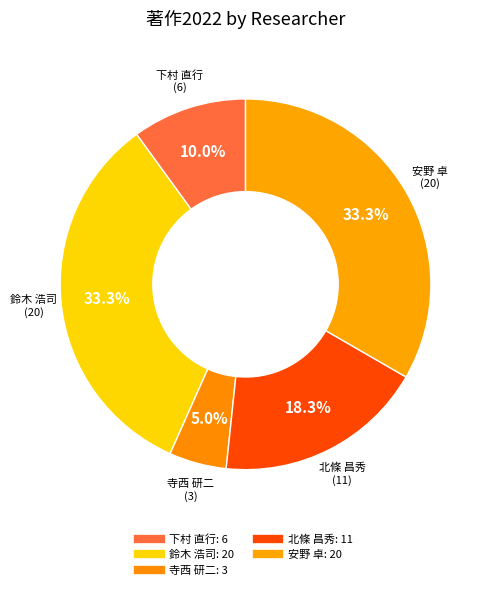

Does any single category account for the majority?

No